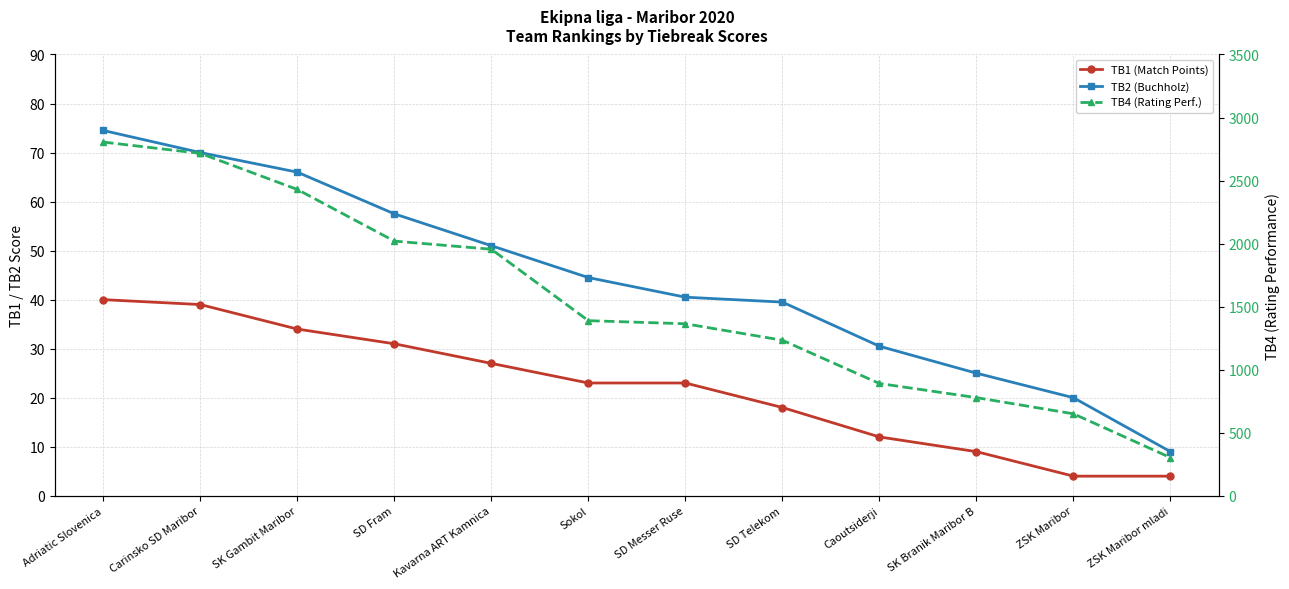

At SD Telekom, list the series in order from largest to smallest.

TB4 (Rating Perf.), TB2 (Buchholz), TB1 (Match Points)